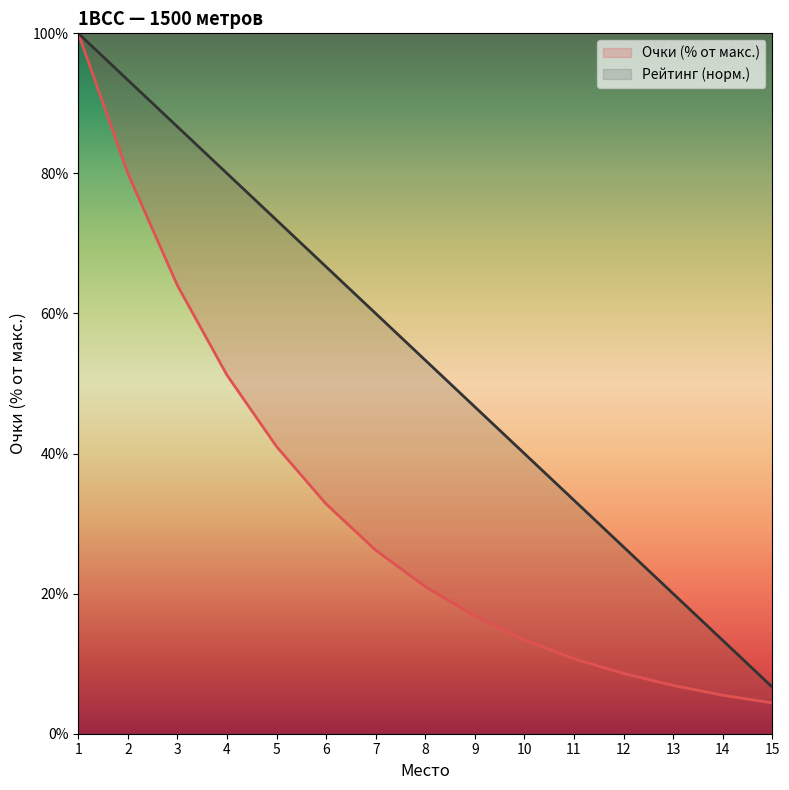

What is the difference between the second highest and minimum values in the Место series?

86.7